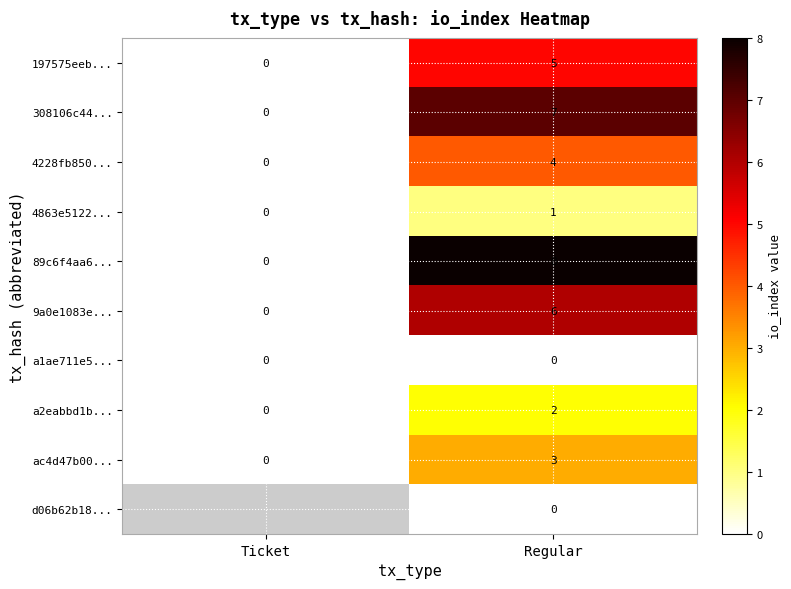

What is the total value across all series at Regular?

36